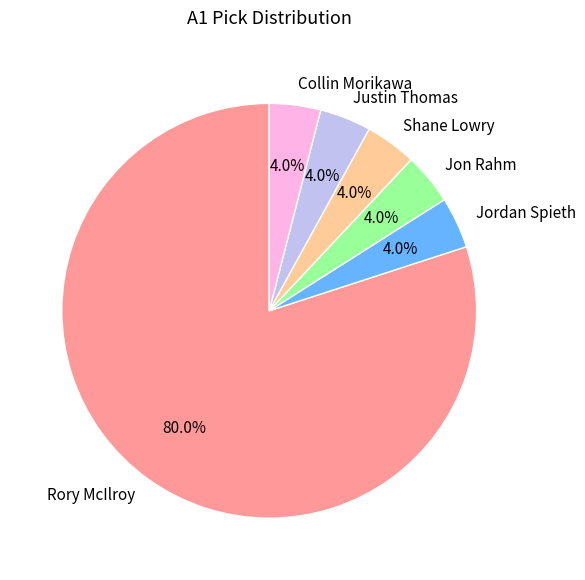

What is the largest slice in the pie chart?

Rory McIlroy